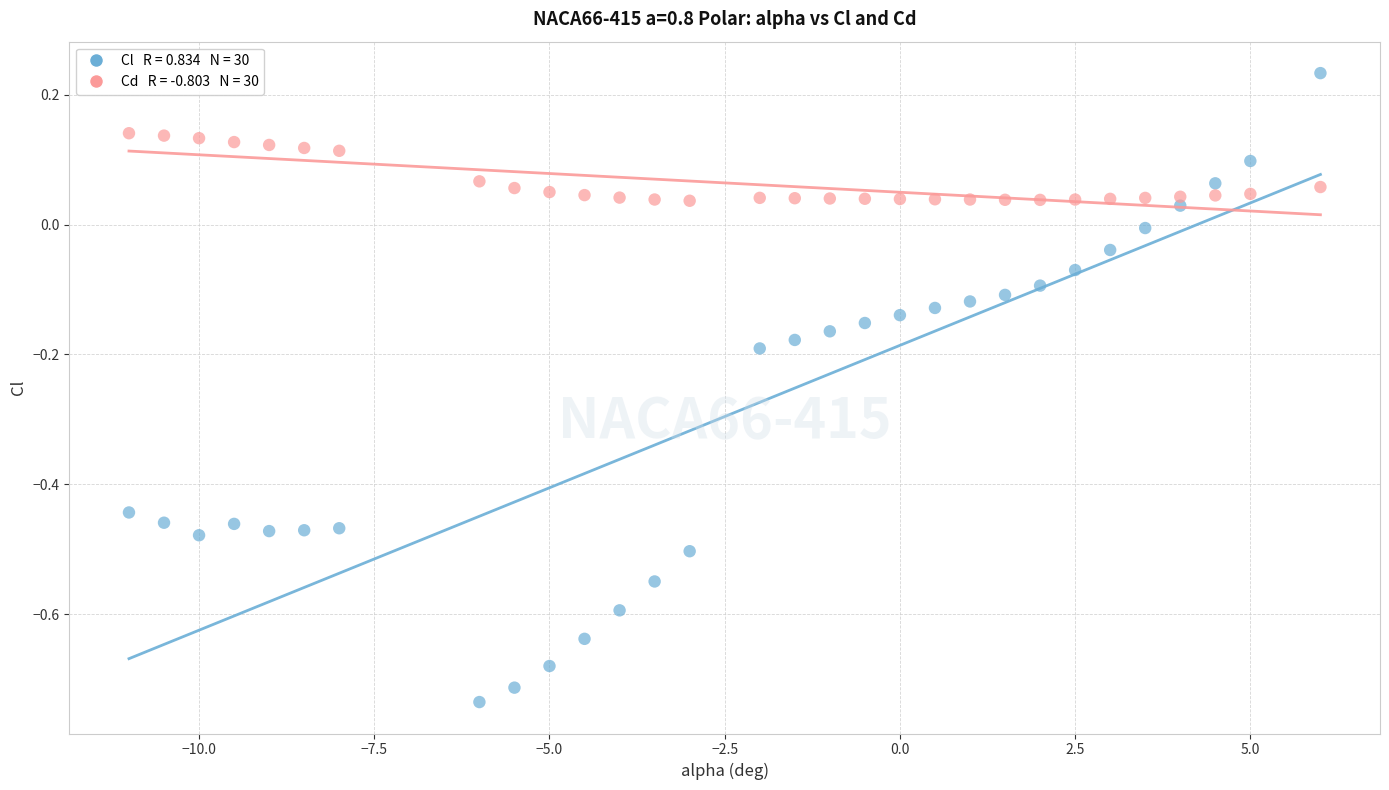

Across all data points, what is the range of Y values (max minus min)?

1.0